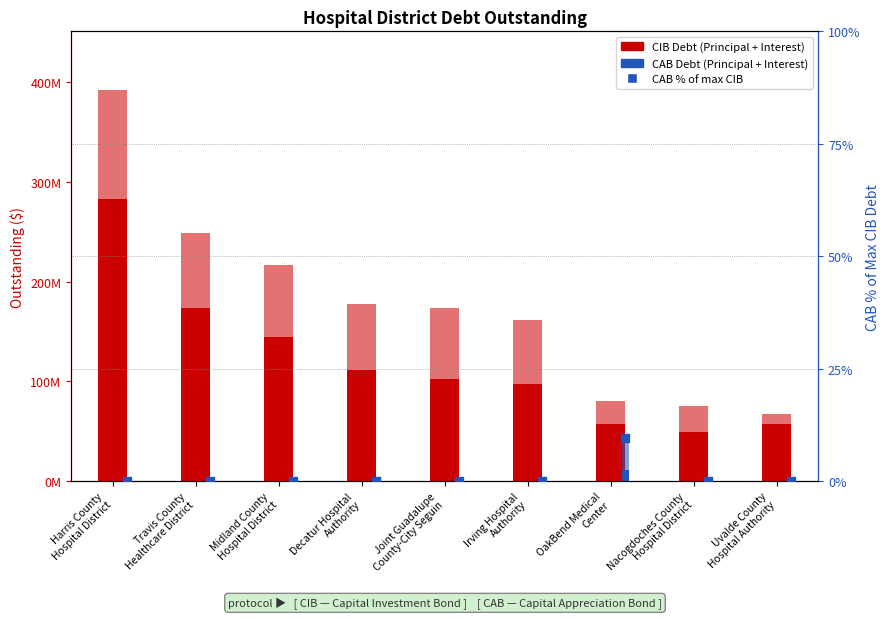

Is the value of CABPrincipalOutstanding at Midland County
Hospital District greater than the value of CAB % of max CIB at OakBend Medical
Center?

No